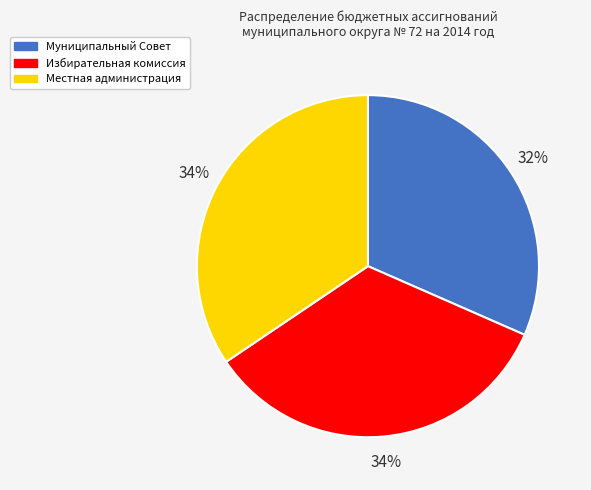

Is there any slice that represents more than half of the pie?

No